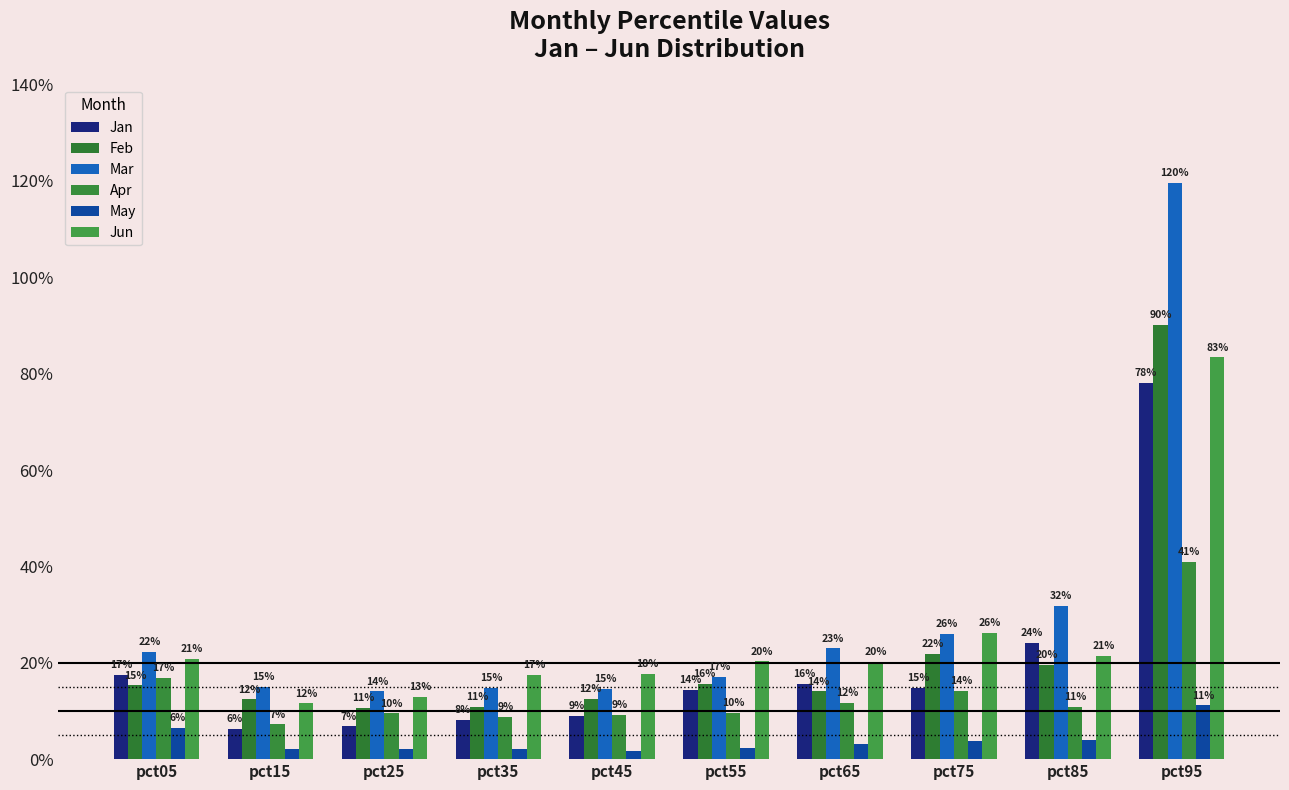

Between pct55 and pct95, which is larger?

pct95